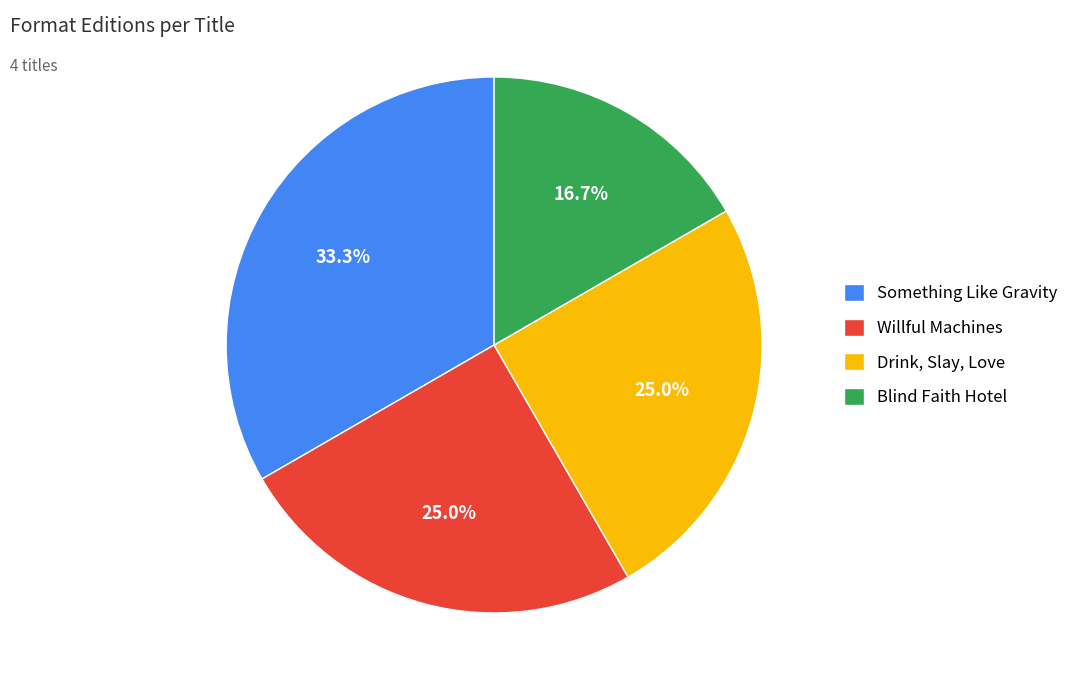

Is there a majority slice in this chart?

No